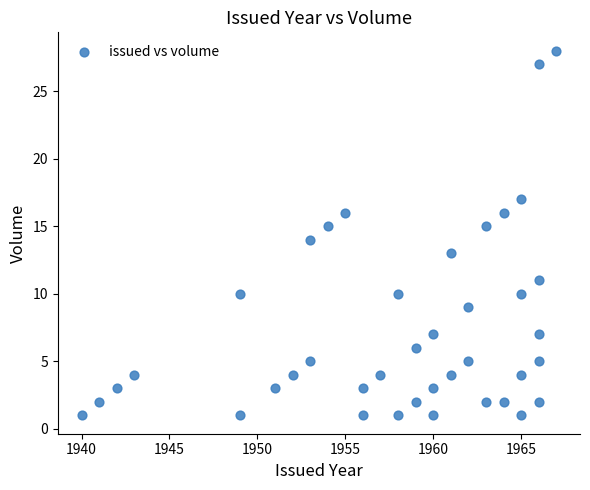

What is the range of Y values (max minus min)?

27